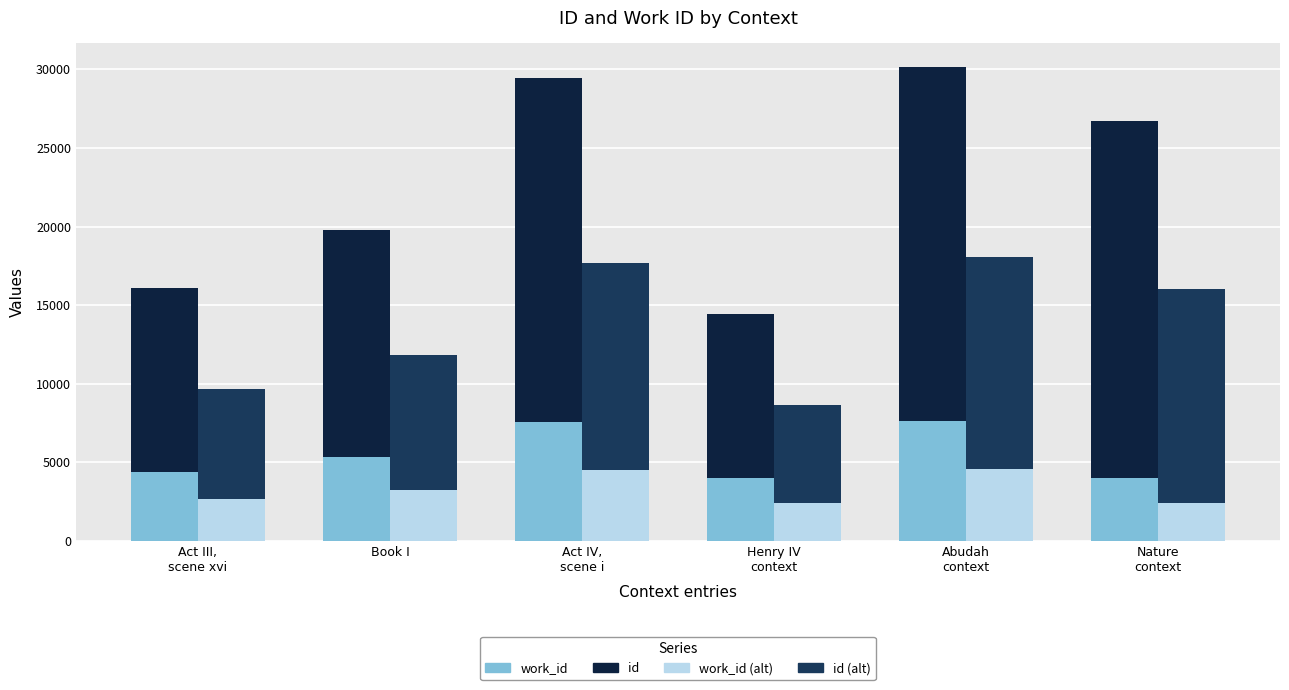

Reading right to left, what are all the values shown in this chart?

work_id: 4024.0	7638.0	4024.0	7551.0	5366.0	4416.0
id: 22716.0	22503.0	10420.0	21905.0	14397.0	11651.0
work_id (alt): 2414.4	4582.8	2414.4	4530.6	3219.6	2649.6
id (alt): 13629.6	13501.8	6252.0	13143.0	8638.2	6990.6